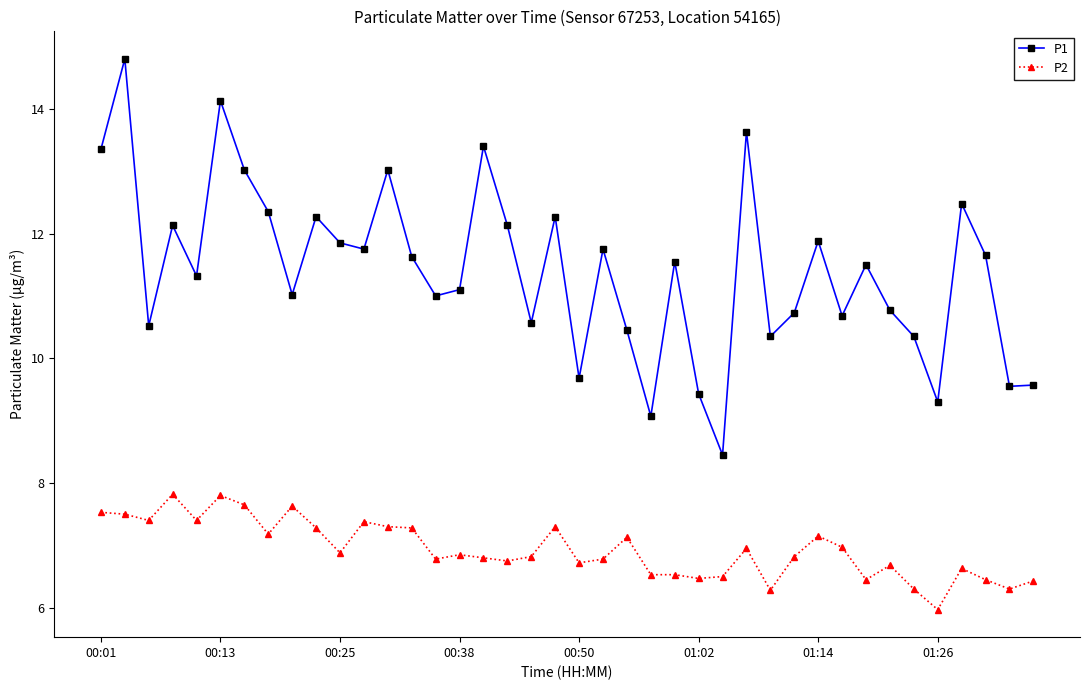

What is the highest value of the P2 series?

7.8